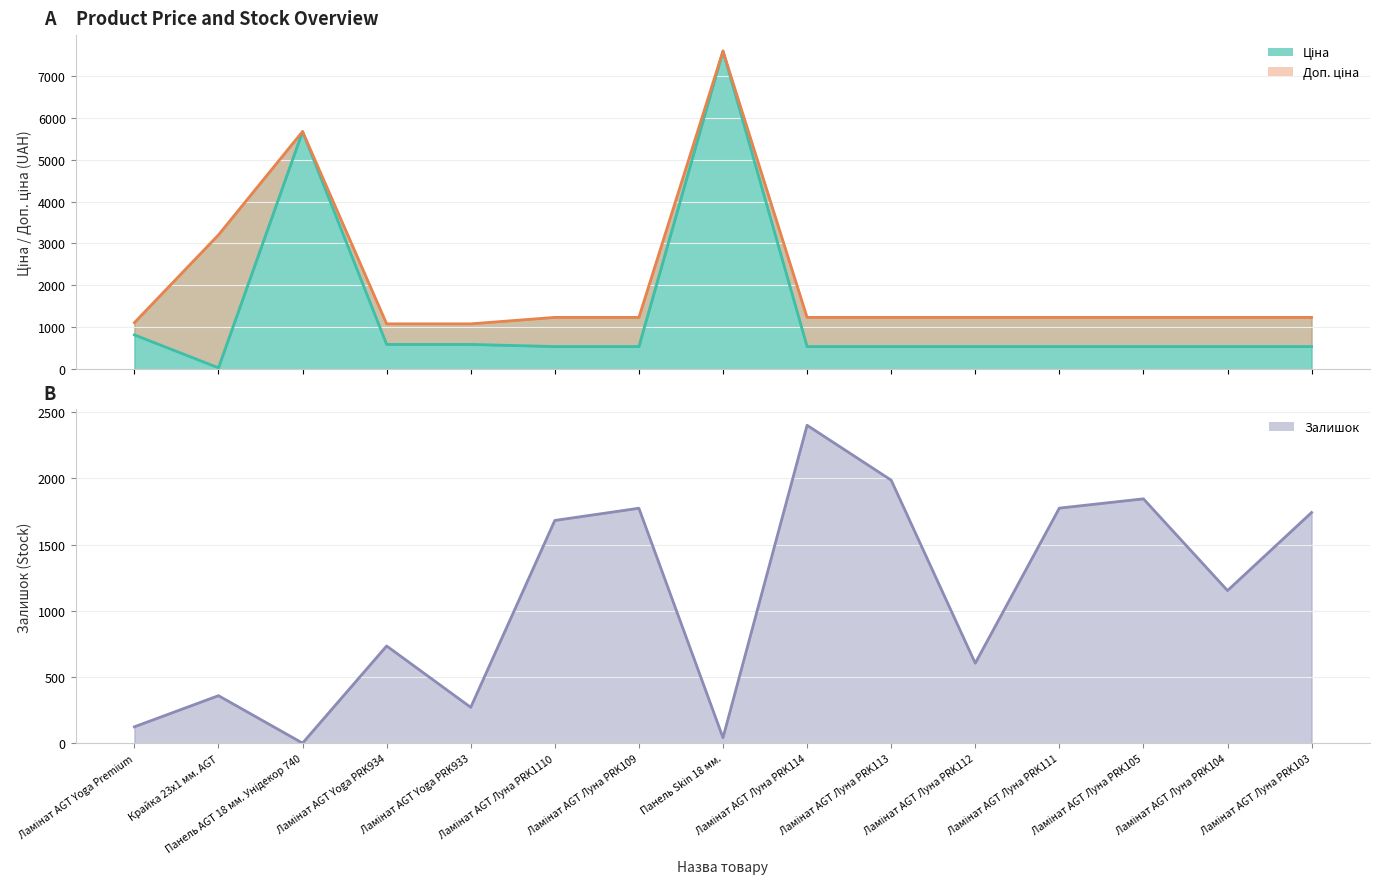

How many times do Залишок and Доп. ціна cross each other?

7